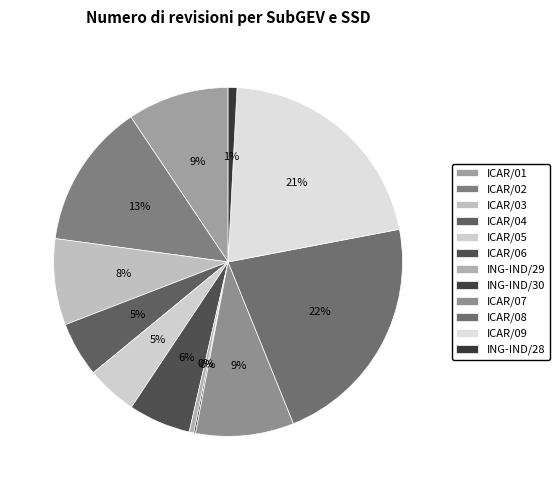

Which has a higher value, ICAR/08 or ICAR/02?

ICAR/08